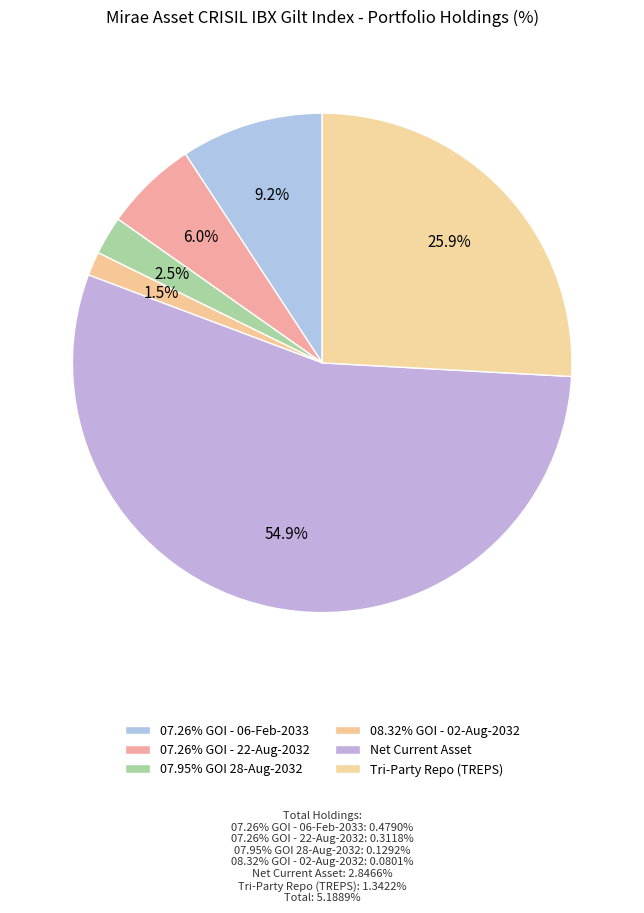

What is the change in value from 07.95% GOI 28-Aug-2032 to Net Current Asset?

+2.7